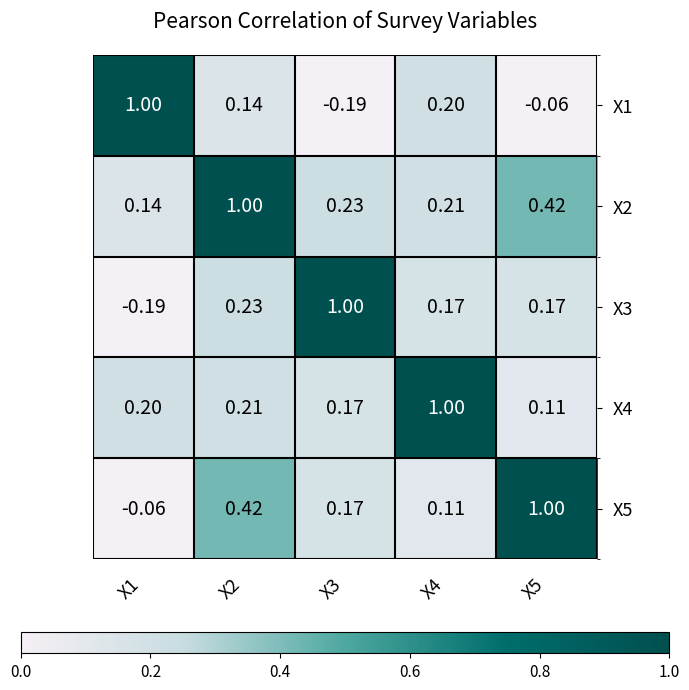

Is the value of X4 at X2 greater than the value of X1 at X5?

Yes